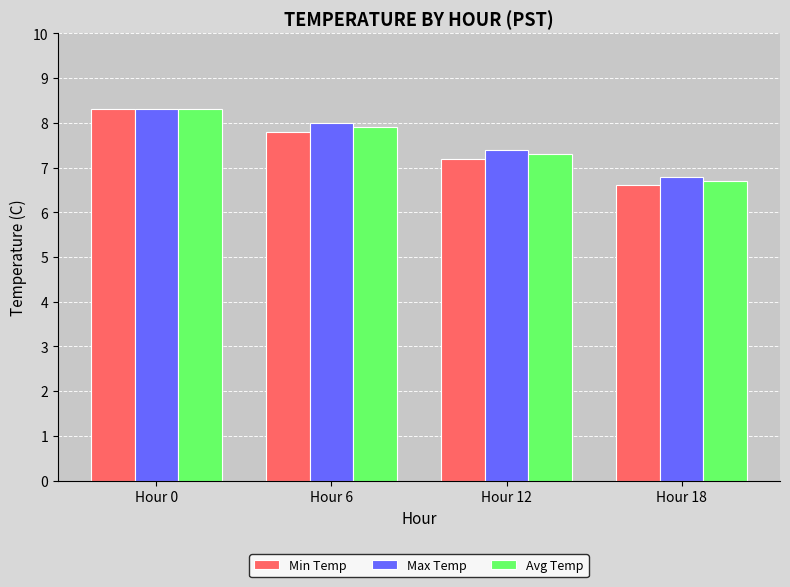

Between Hour 0 and Hour 6, which series saw the biggest shift?

Min Temp